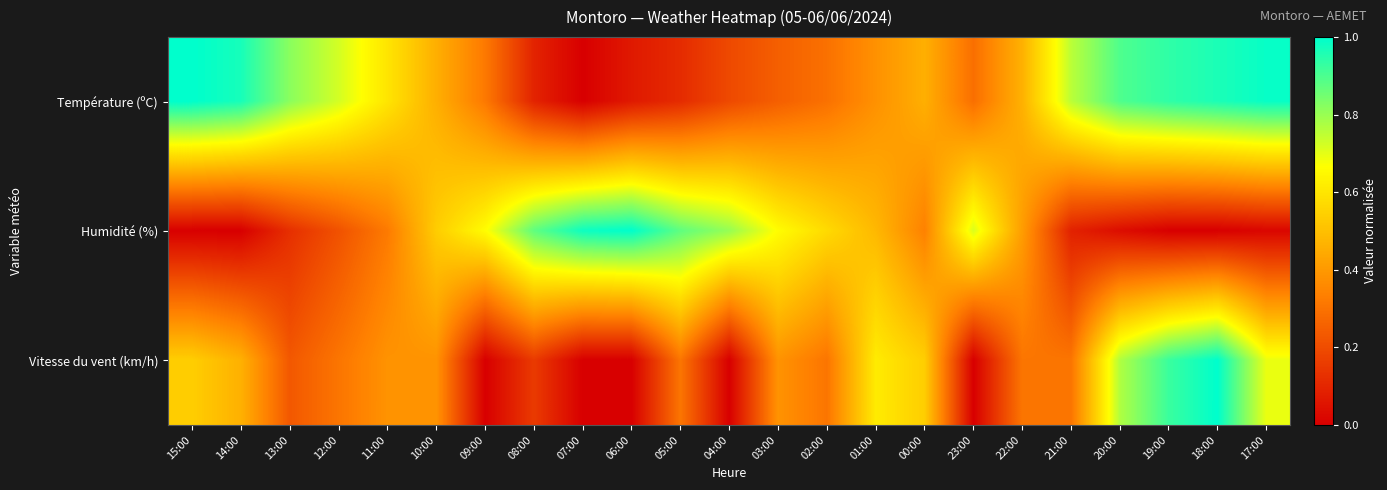

How many series are shown in this chart?

3